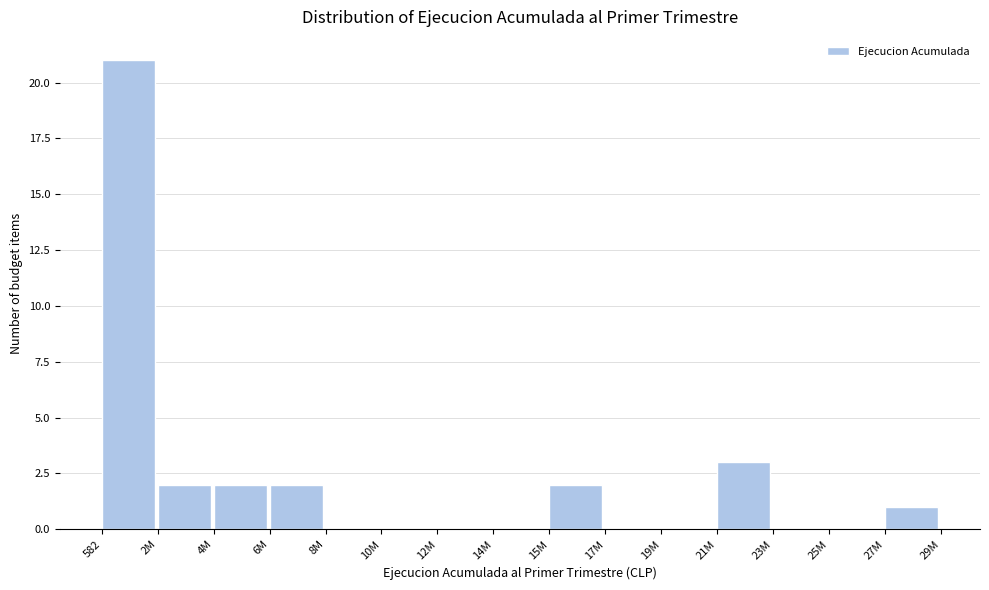

Reading left to right, extract all data points from this chart.

582=21	2M=2	4M=2	6M=2	8M=0	10M=0	12M=0	14M=0	15M=2	17M=0	19M=0	21M=3	23M=0	25M=0	27M=1